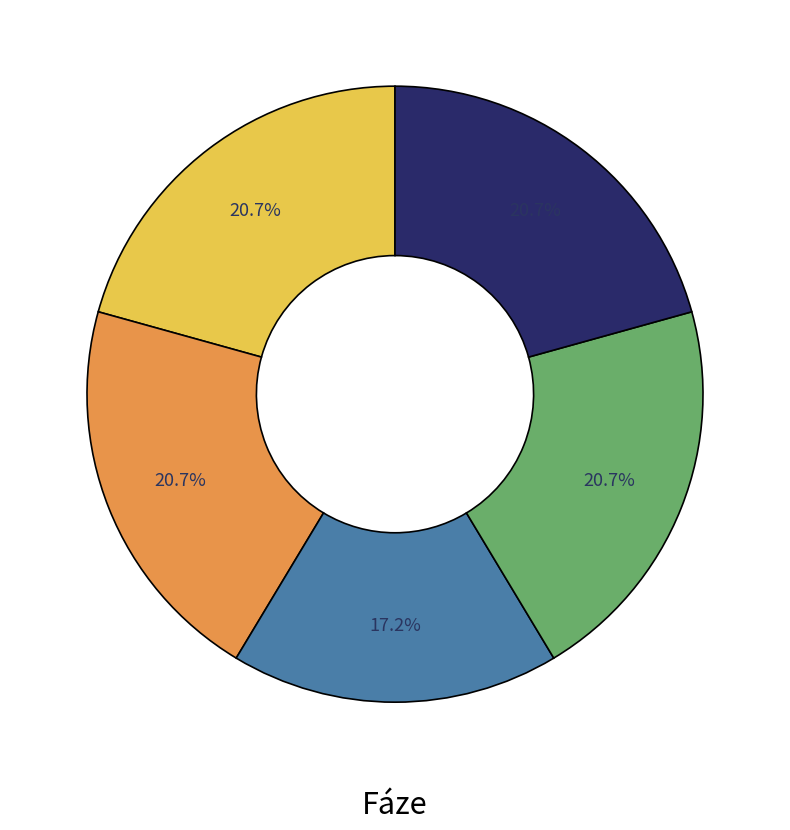

Is there a majority slice in this chart?

No